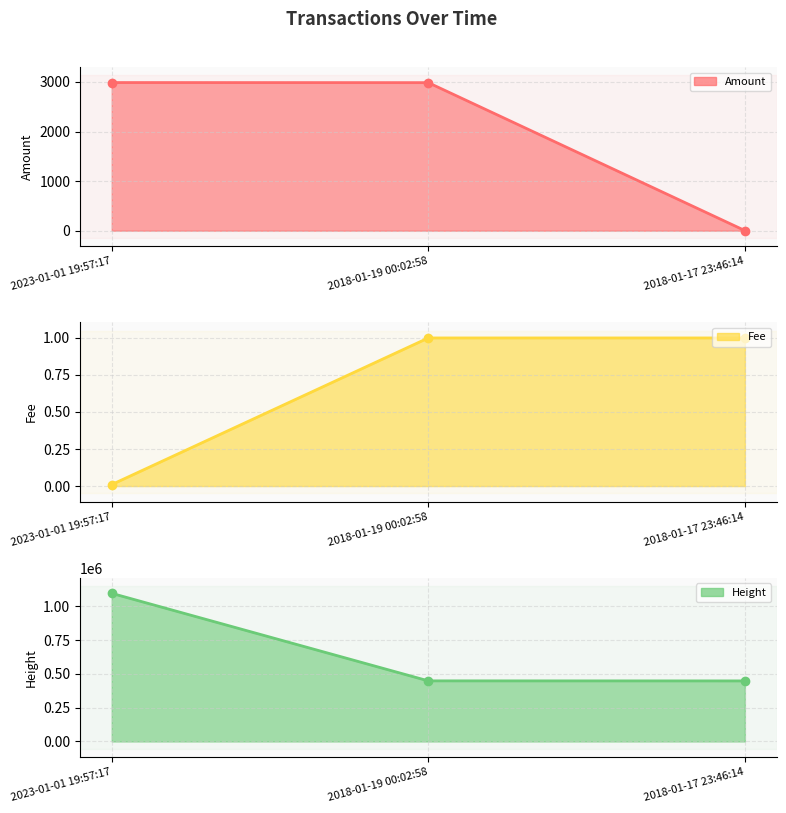

What is the total value across all series at 2018-01-17 23:46:14?

448578.0